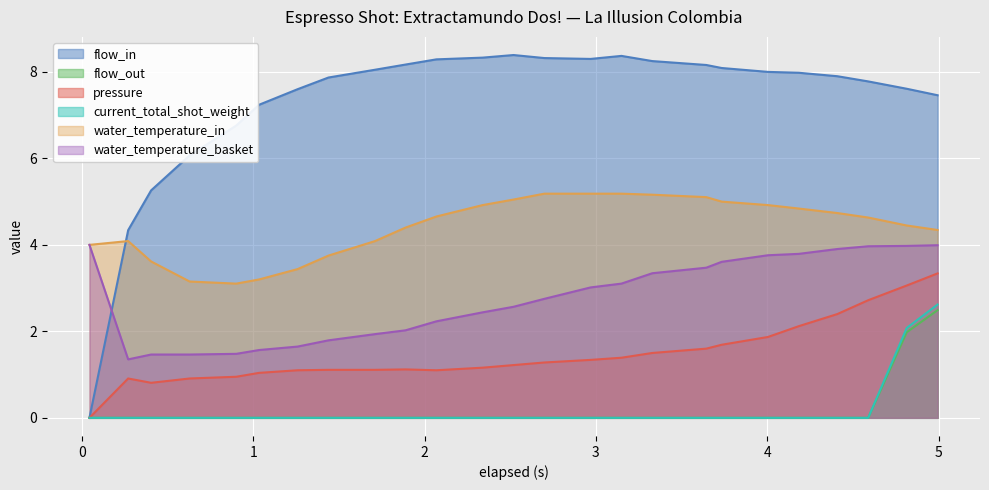

What is the average value of the water_temperature_in series?

4.4